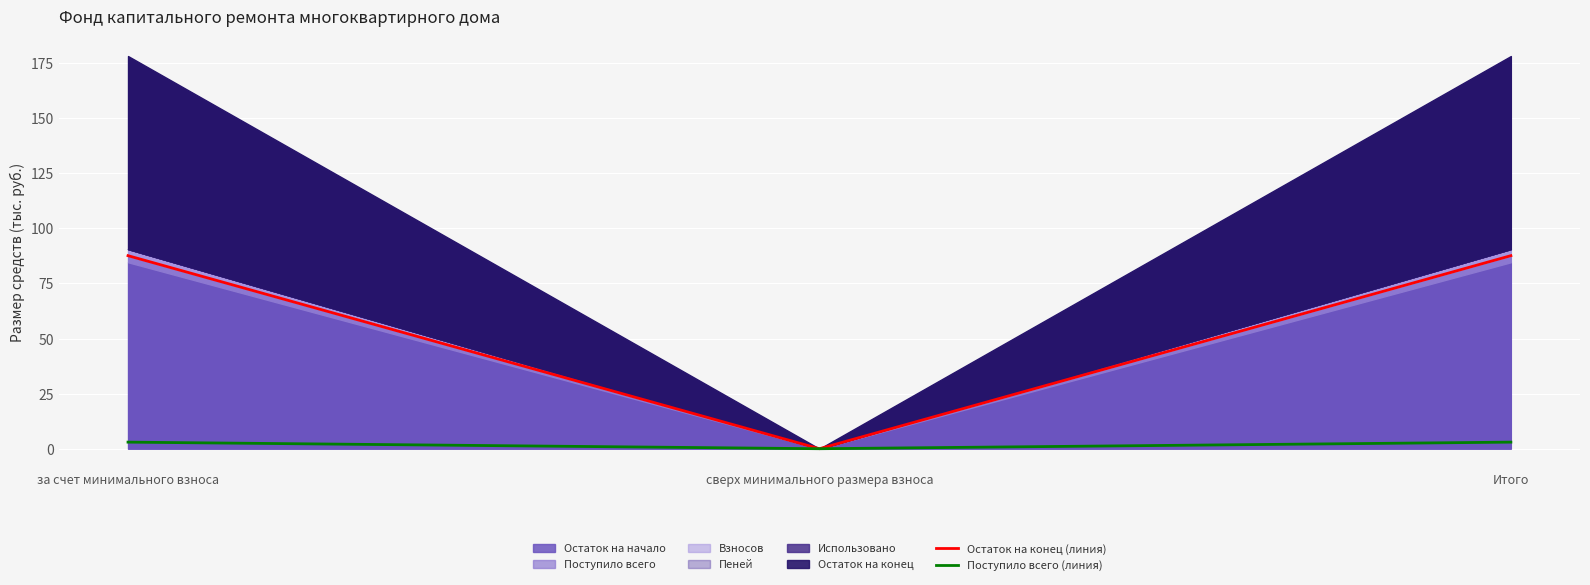

At which category is the sum across all series the highest?

за счет минимального взноса